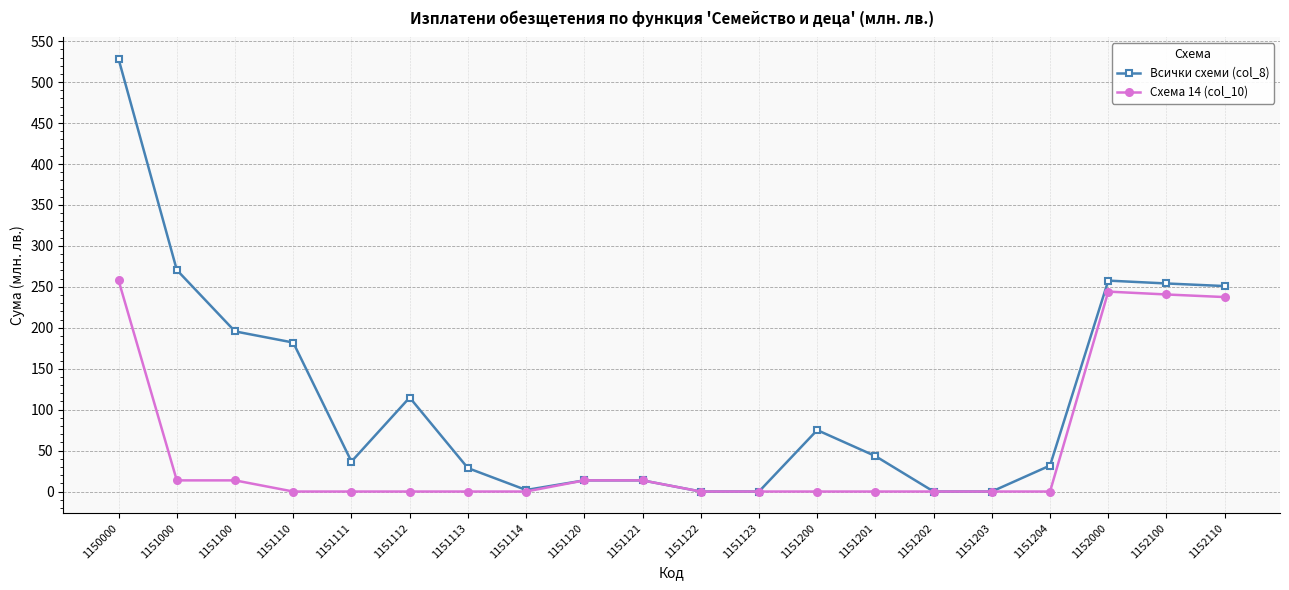

True or false: Схема 14 (col_10) has more than 0 points higher than both neighbors.

True